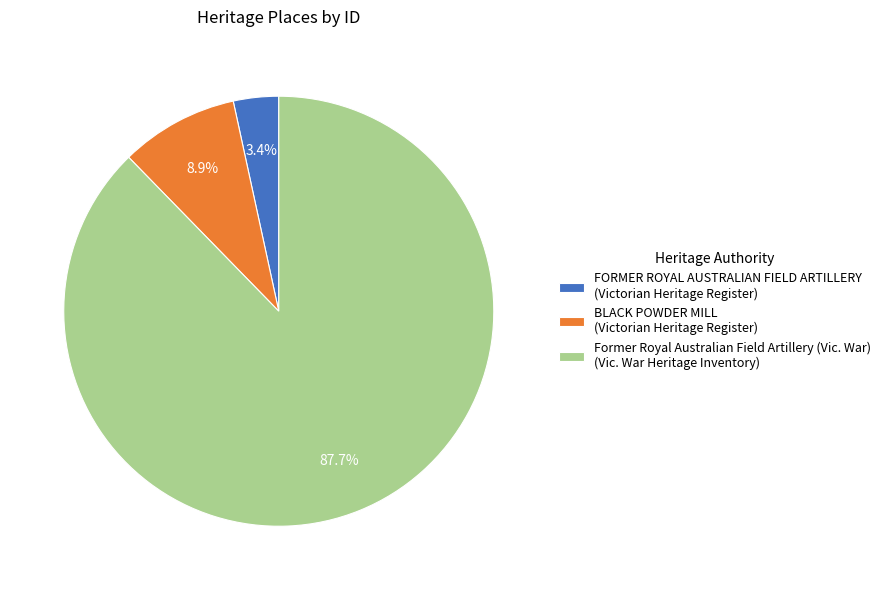

Is it true that Former Royal Australian Field Artillery (Vic. War) is 81% of the pie?

False